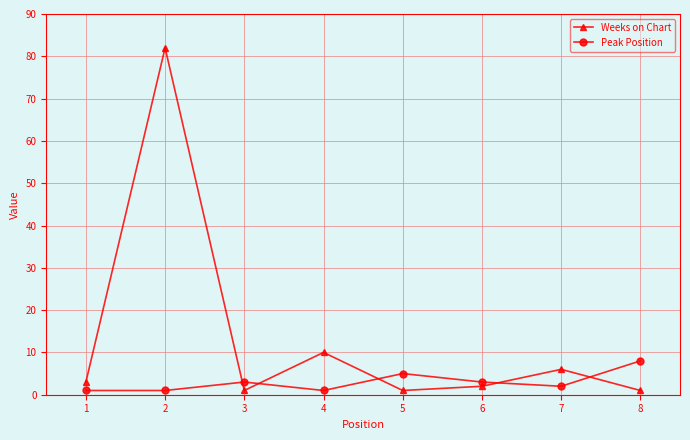

How many intersections are there between Peak Position and Weeks on Chart?

5